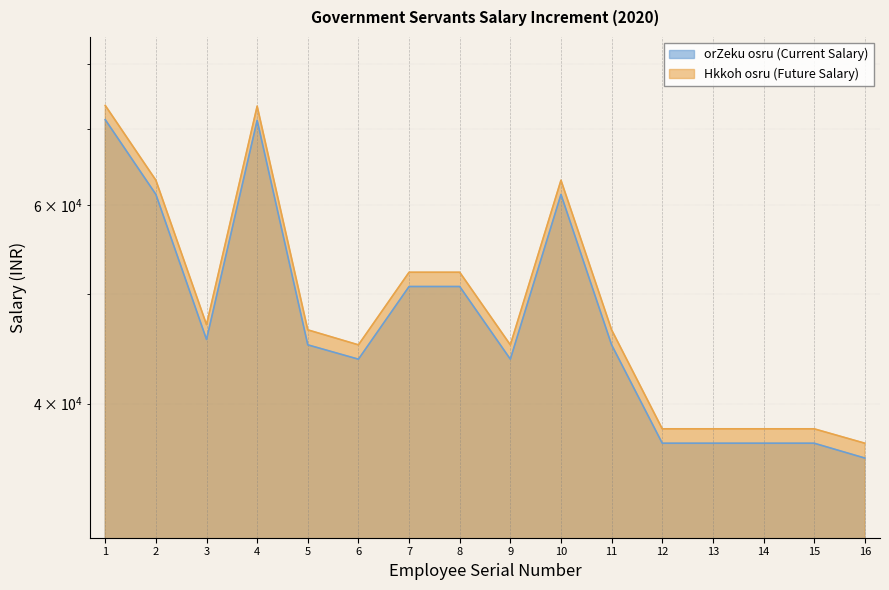

At how many categories does at least one series exceed 65066?

2